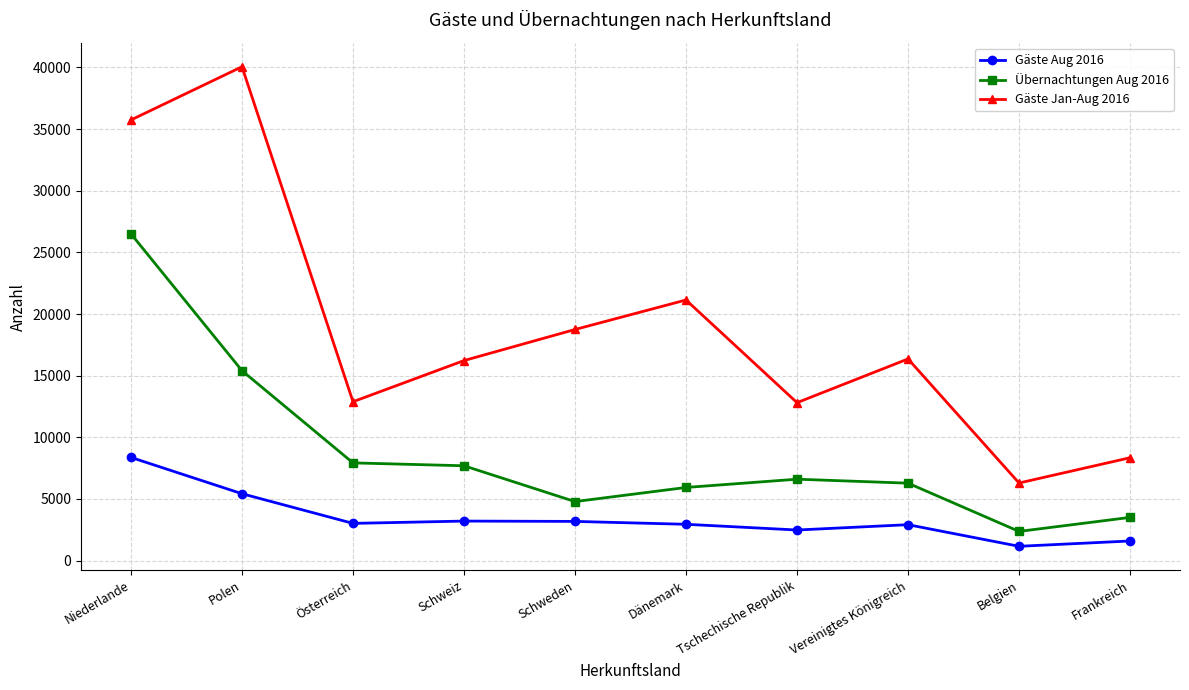

Where is Übernachtungen Aug 2016 nearest to the value 14432?

Polen